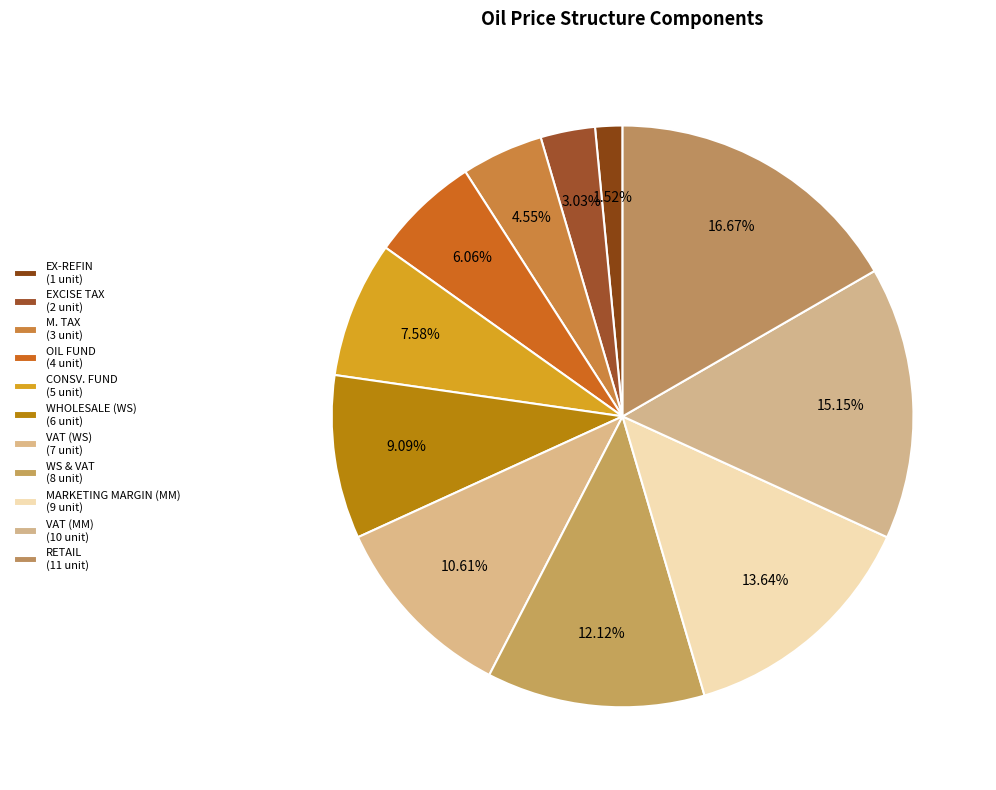

Combined, do VAT (MM) and M. TAX account for over 50%?

No